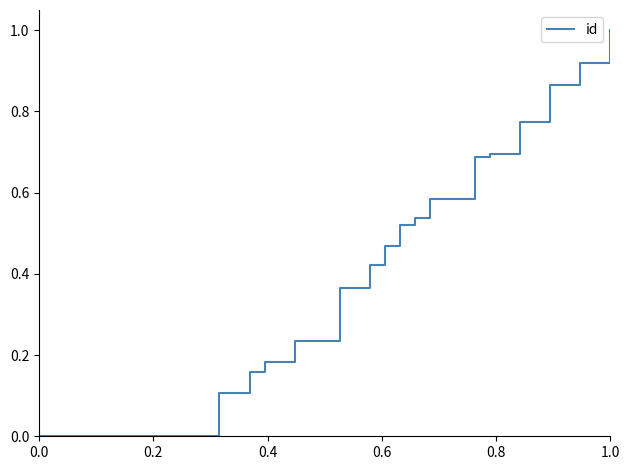

True or false: there are more than 1 points higher than both neighbors.

False